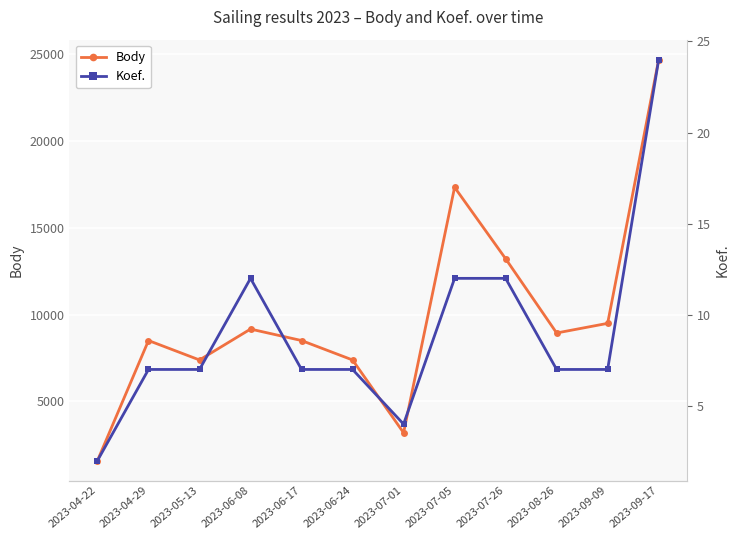

What is the difference between the second highest and second lowest values in the Body series?

14121